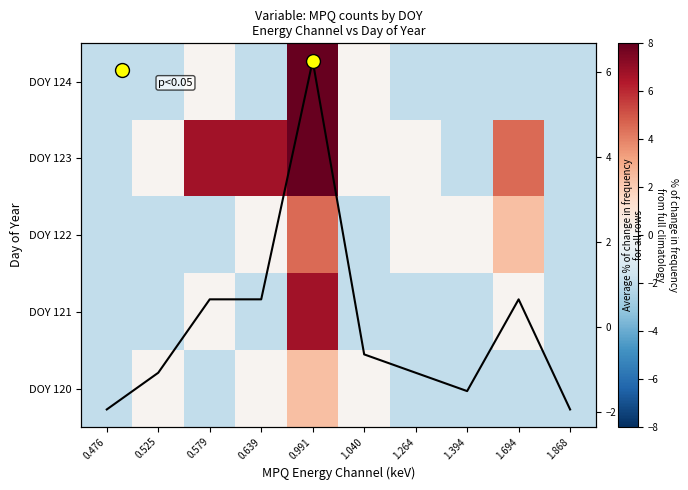

What is the minimum value for Column mean?

-1.9